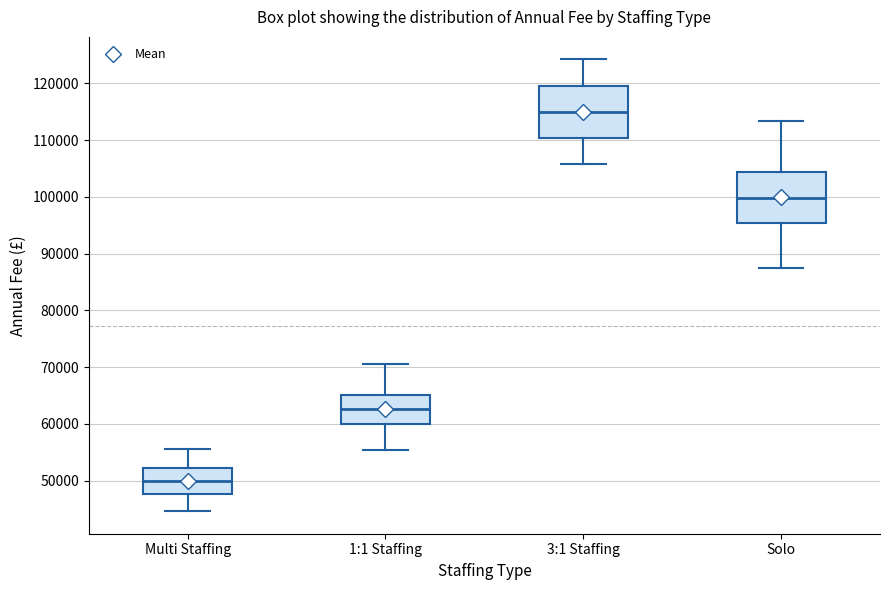

Reading left to right, transcribe this box plot: for each box, give where its median line is, the range the box spans, and where its two whiskers end, as read against the y-axis. The values are not printed on the chart, so give them approximately, as read against the axis.

Multi Staffing: median 50000, box 48000 to 52000, whiskers 45000 to 56000
1:1 Staffing: median 63000, box 60000 to 65000, whiskers 55000 to 70000
3:1 Staffing: median 115000, box 110000 to 120000, whiskers 106000 to 124000
Solo: median 100000, box 95000 to 104000, whiskers 87000 to 113000